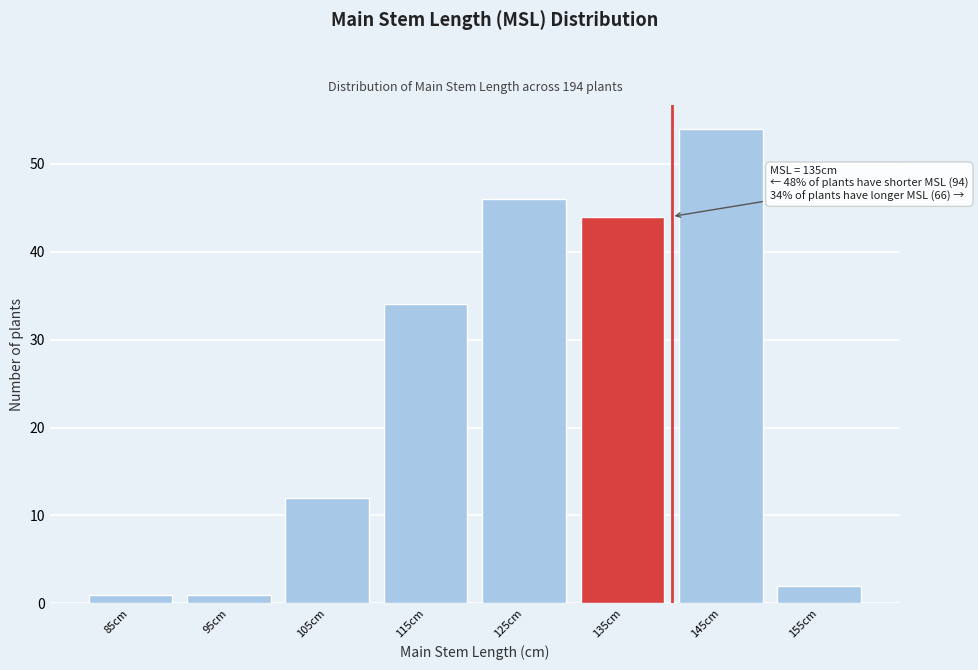

Reading right to left, transcribe all the data shown in this chart.

2	54	44	46	34	12	1	1